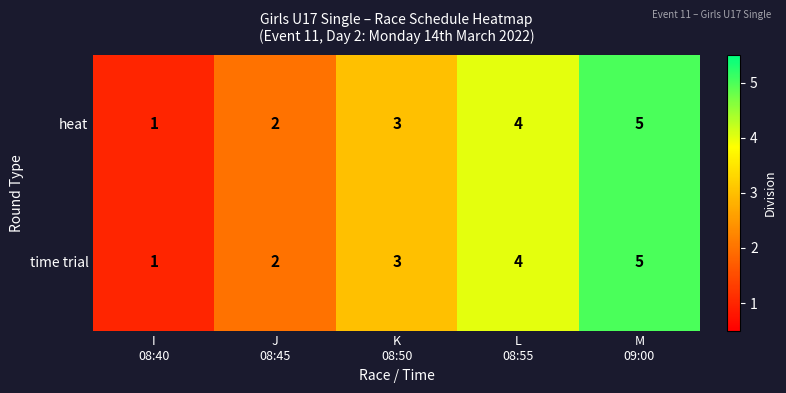

What is the average value of the heat series?

3